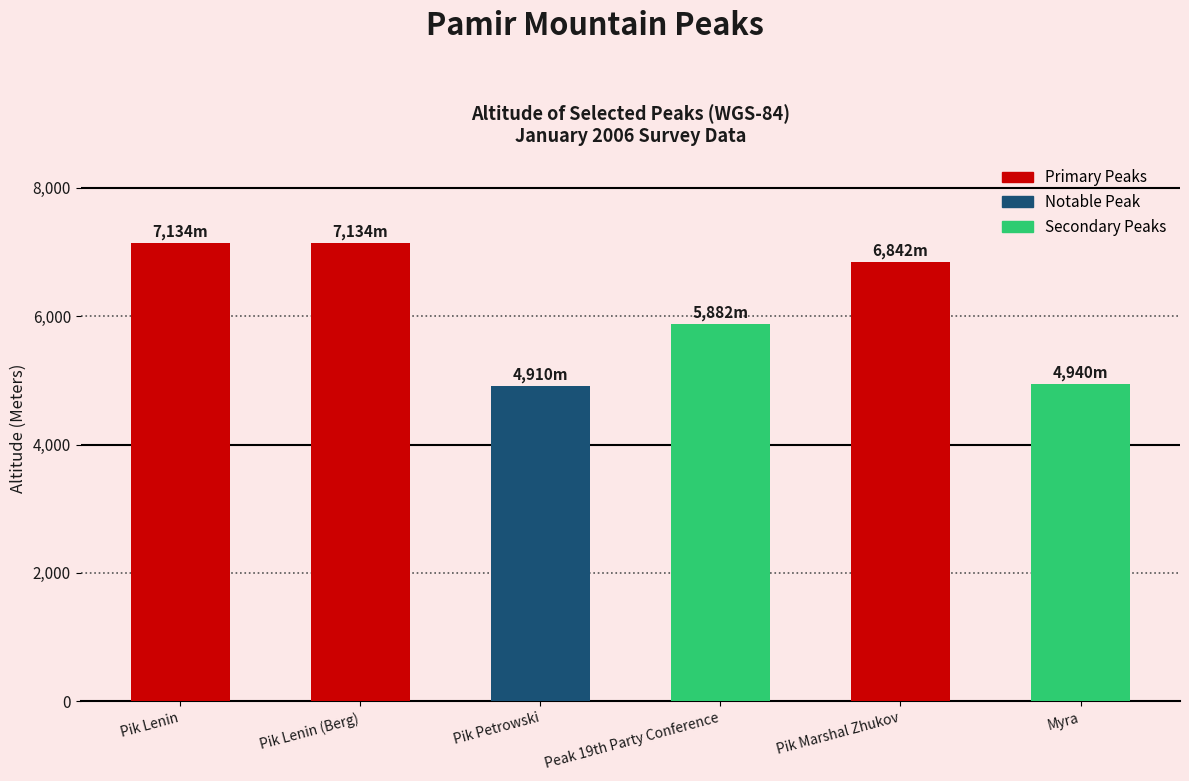

What is the sum of all values?

36842